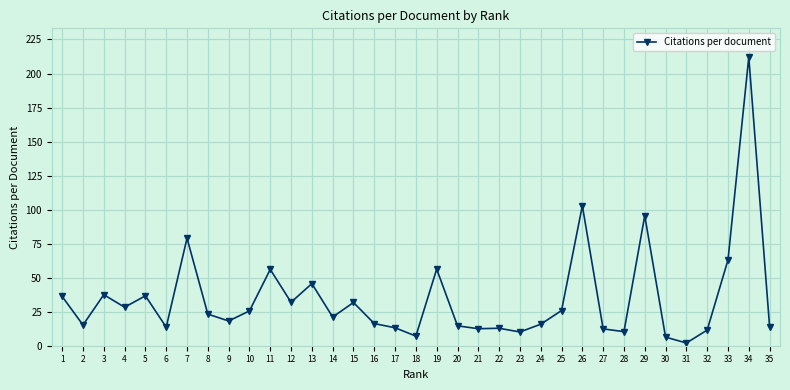

Where is the first local minimum?

2